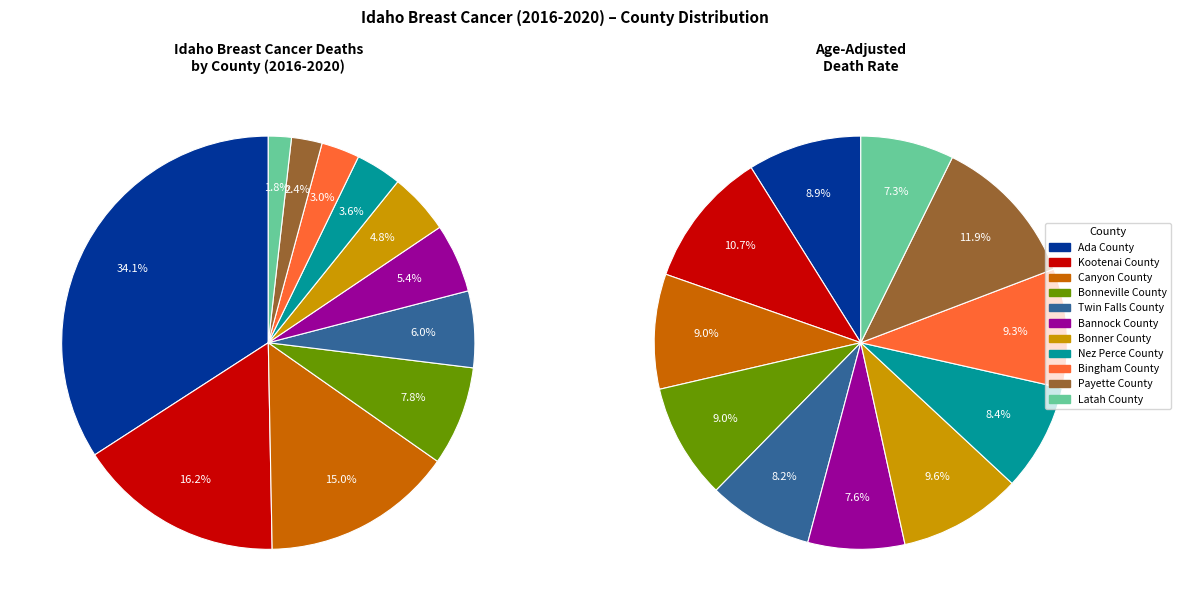

Rank the categories by value from lowest to highest.

Latah County, Payette County, Bingham County, Nez Perce County, Bonner County, Bannock County, Twin Falls County, Bonneville County, Canyon County, Kootenai County, Ada County